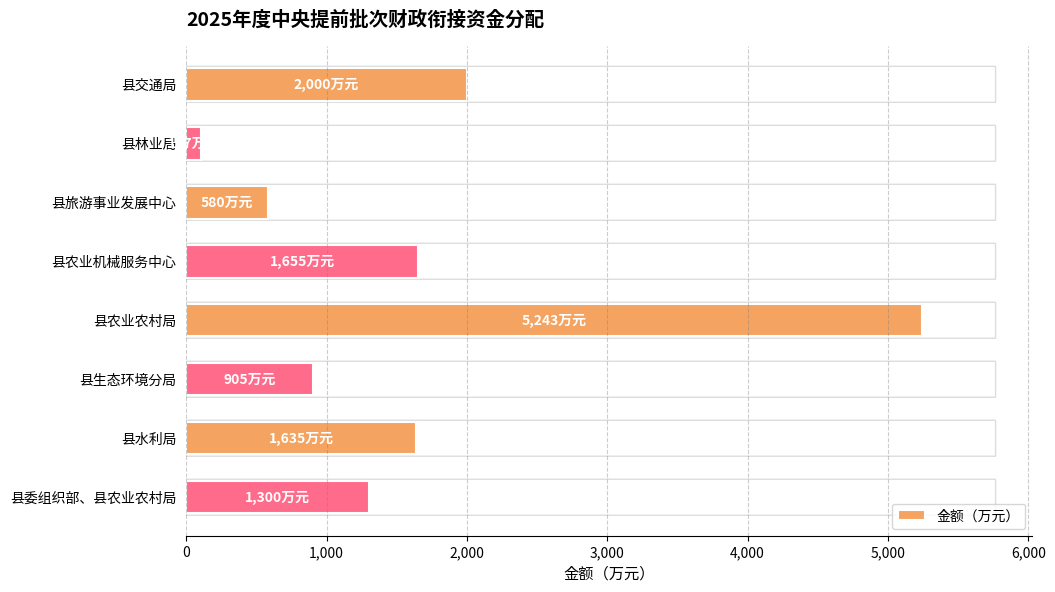

What is the label of the 5th bar from the top?

县农业农村局